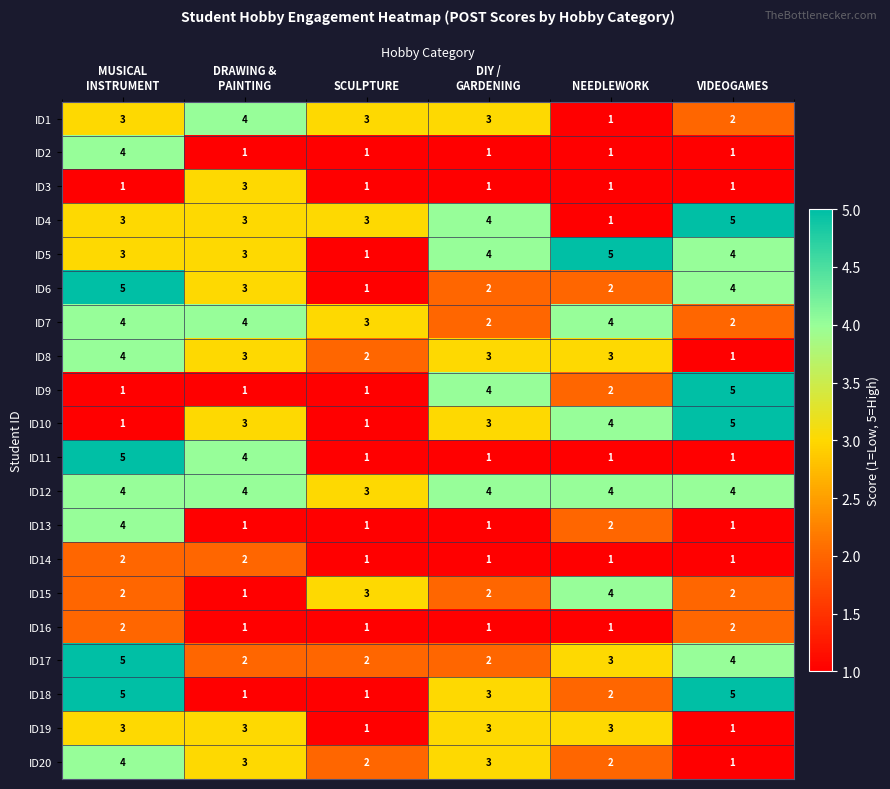

How many distinct data groups are displayed?

20